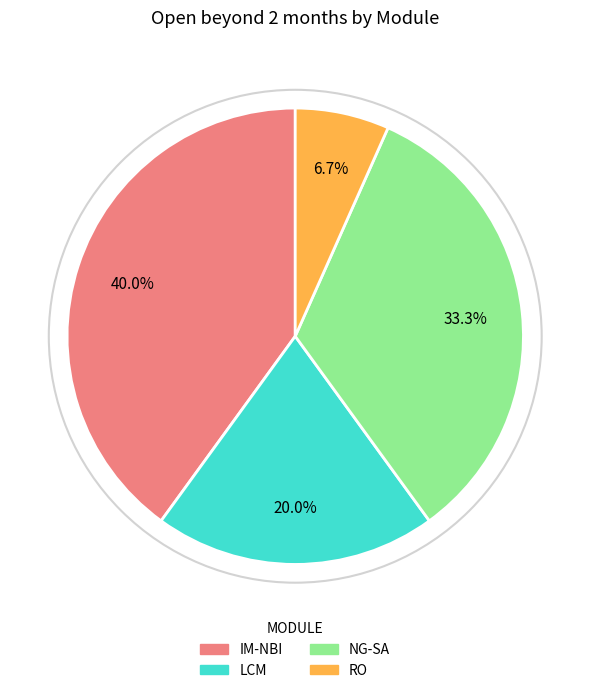

Count the number of slices in the pie.

4